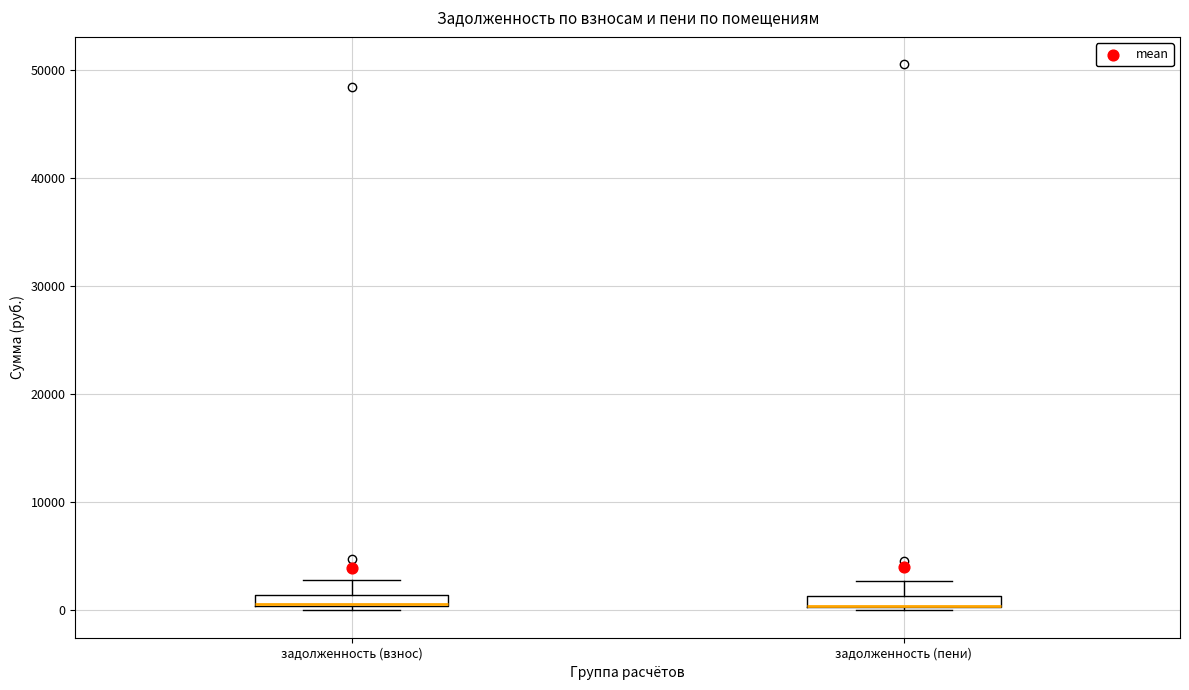

Where is the lower edge of the box for задолженность (пени) on the y-axis? The values are not printed on the chart, so give them approximately, as read against the axis.

0